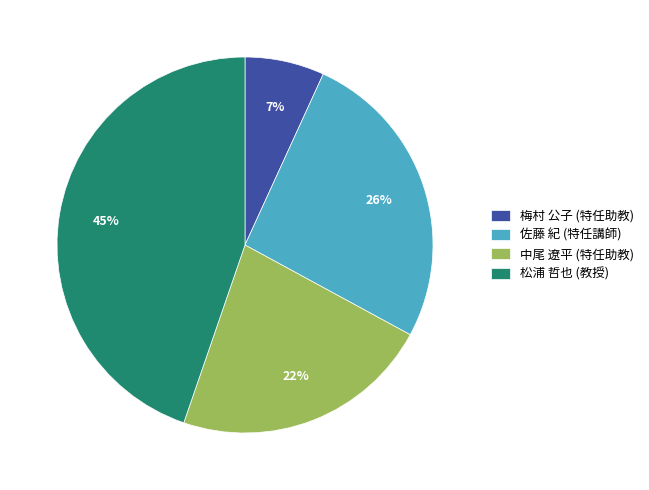

To the nearest percent, what portion does 中尾 遼平 (特任助教) represent?

22%